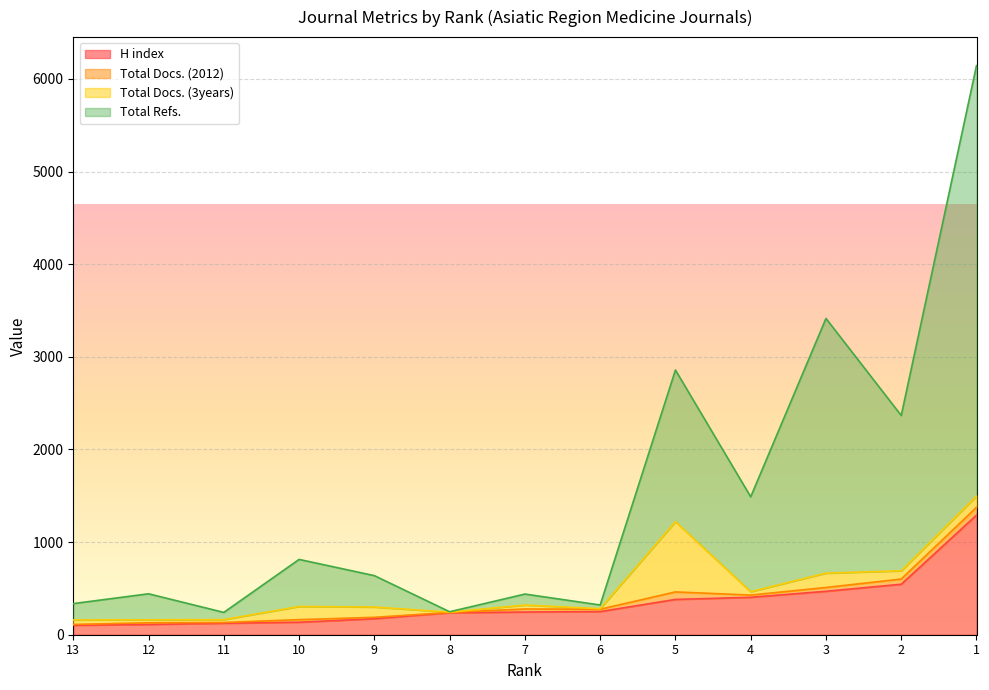

Which series changed the most between 6 and 2?

Total Refs.